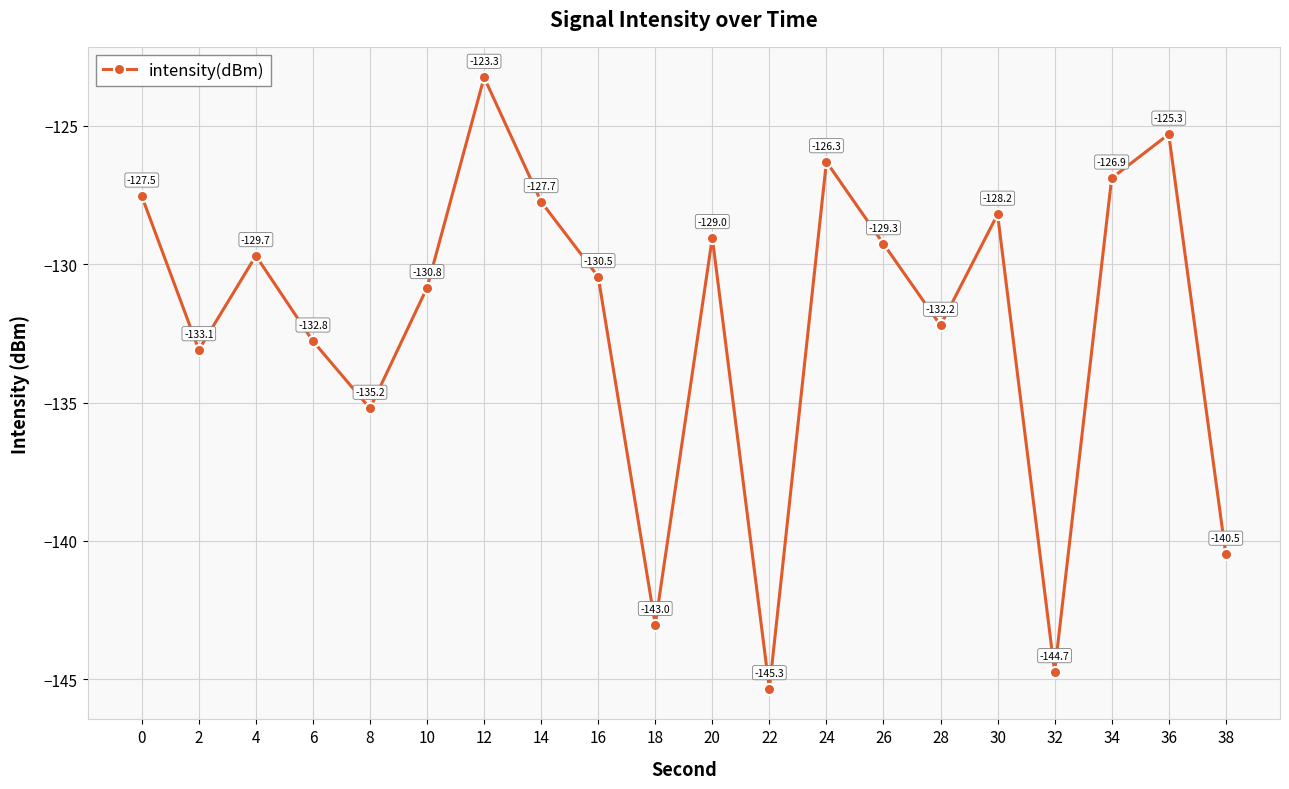

Which has a higher value, 20 or 10?

20